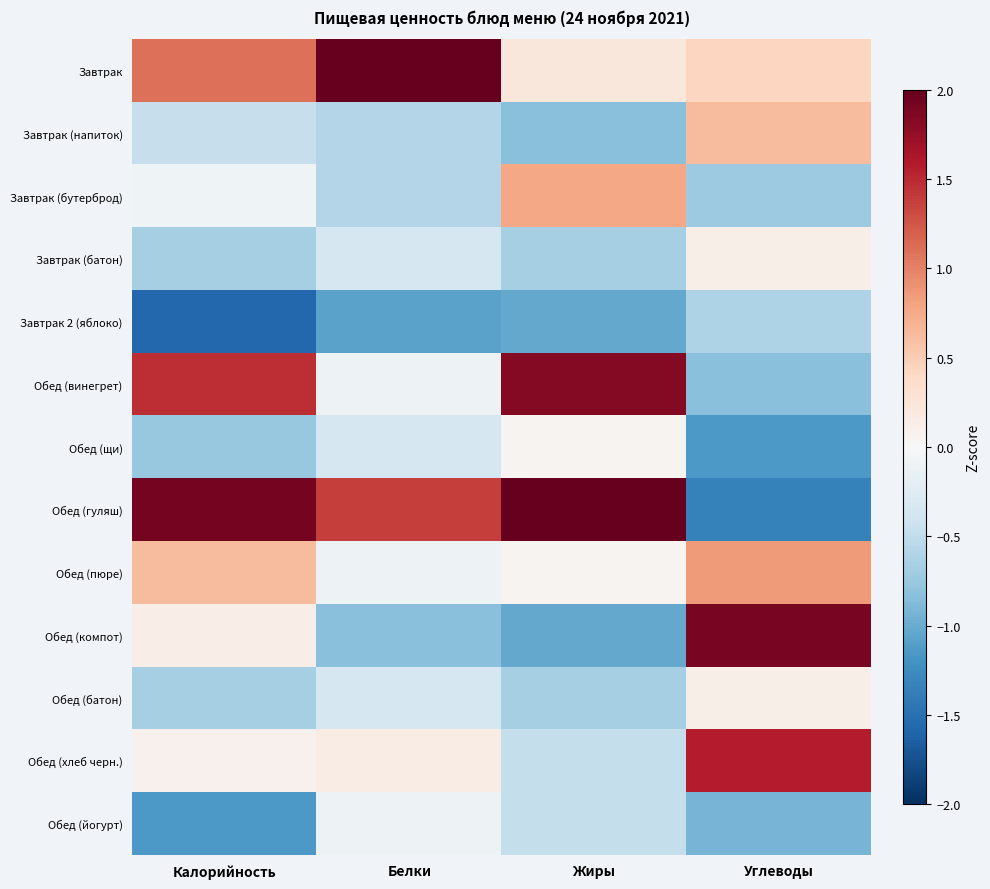

Between Белки and Углеводы, which is larger?

Белки